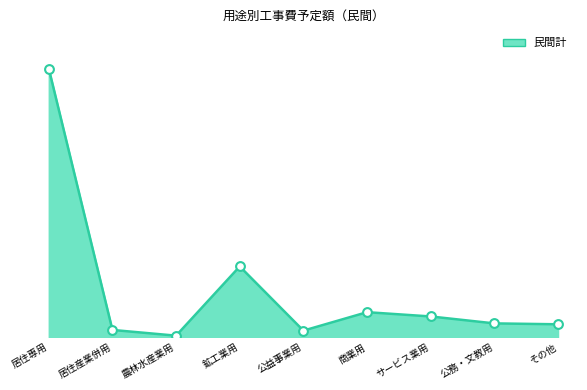

Between 農林水産業用 and サービス業用, which is larger?

サービス業用